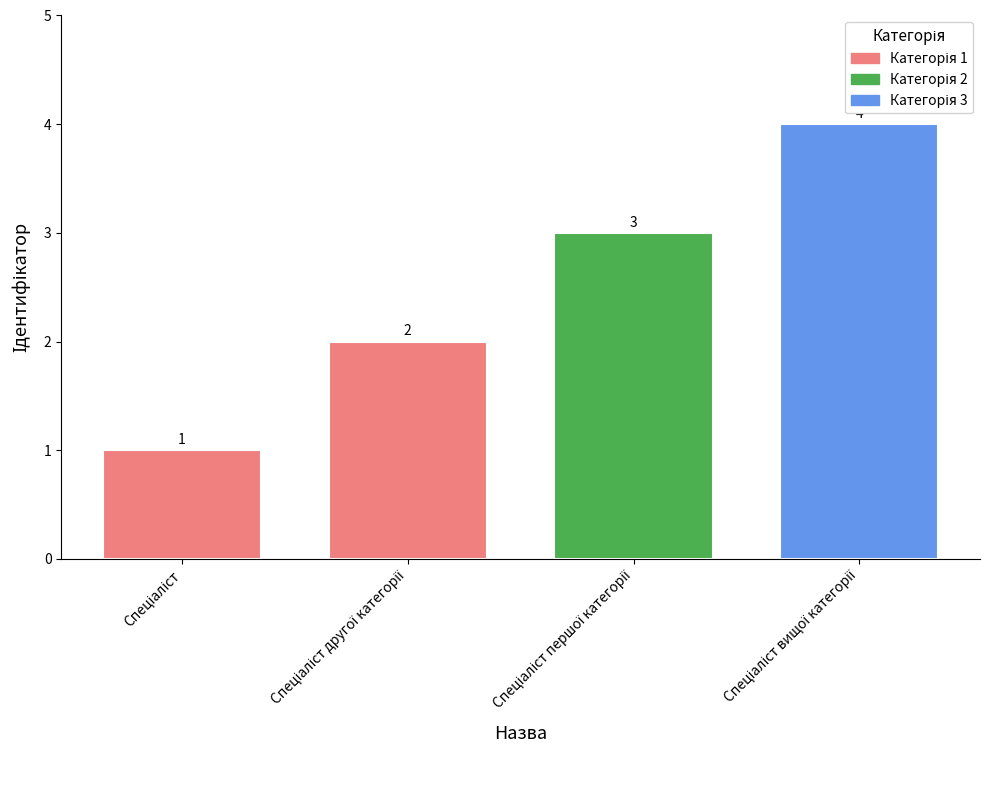

Reading left to right, what are all the values shown in this chart?

1	2	3	4